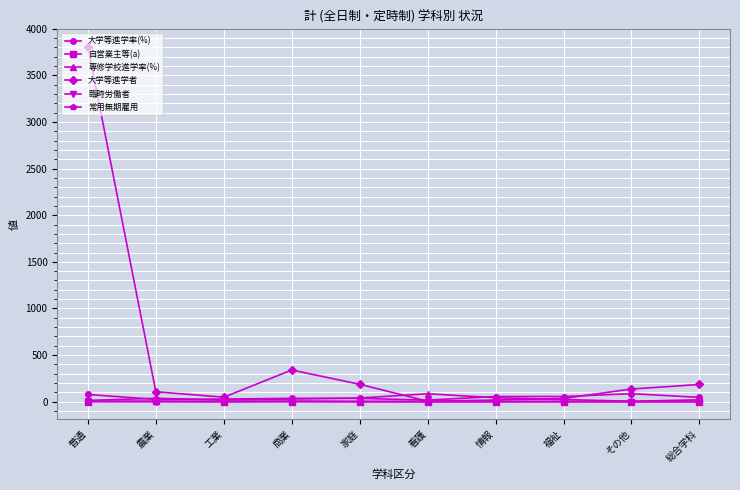

Which series has the largest range (max minus min)?

大学等進学者